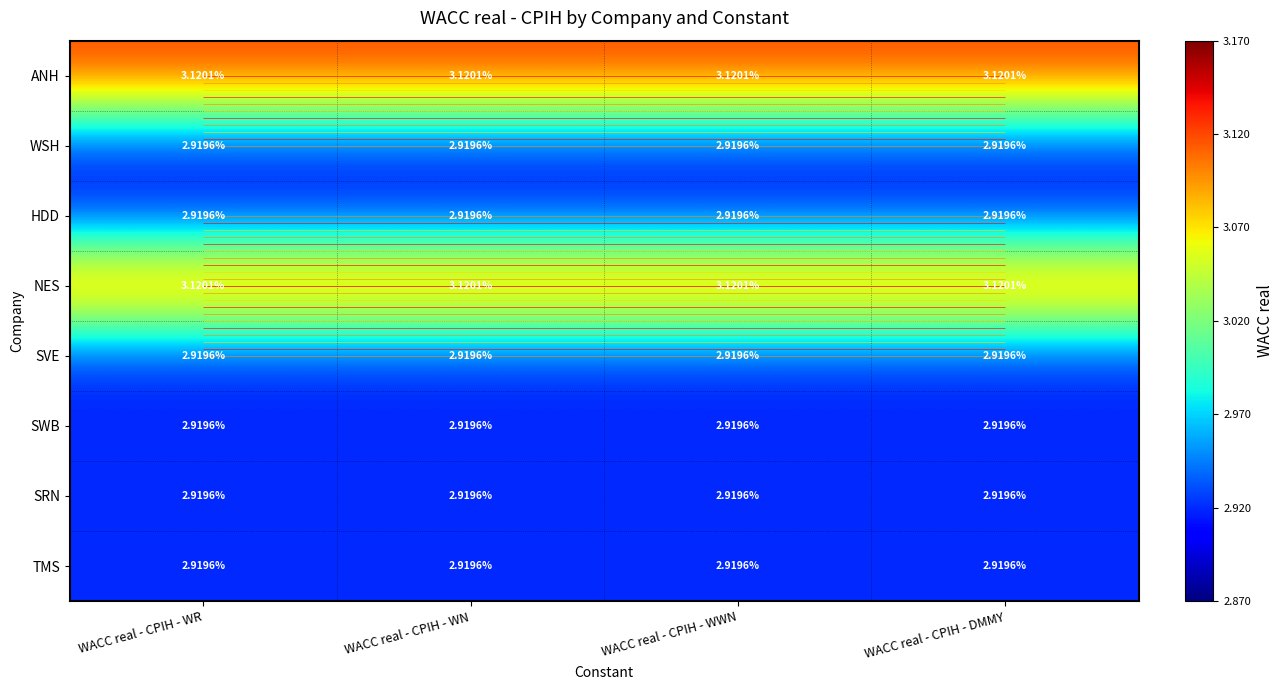

Rank the categories by SWB value from highest to lowest.

WACC real - CPIH - WR, WACC real - CPIH - WN, WACC real - CPIH - WWN, WACC real - CPIH - DMMY